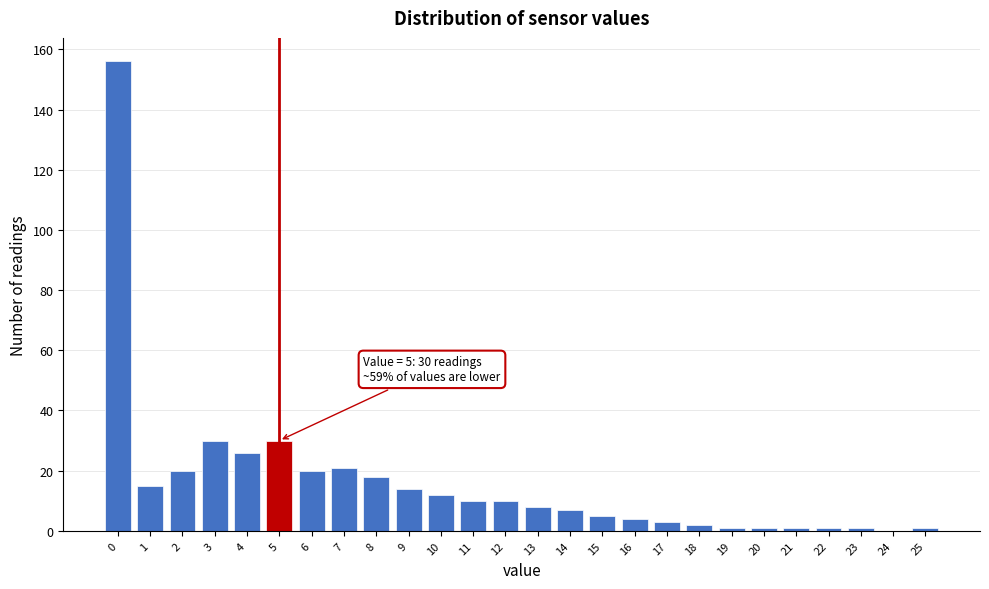

Reading right to left, list all the values displayed in this chart.

25=1	24=0	23=1	22=1	21=1	20=1	19=1	18=2	17=3	16=4	15=5	14=7	13=8	12=10	11=10	10=12	9=14	8=18	7=21	6=20	5=30	4=26	3=30	2=20	1=15	0=156